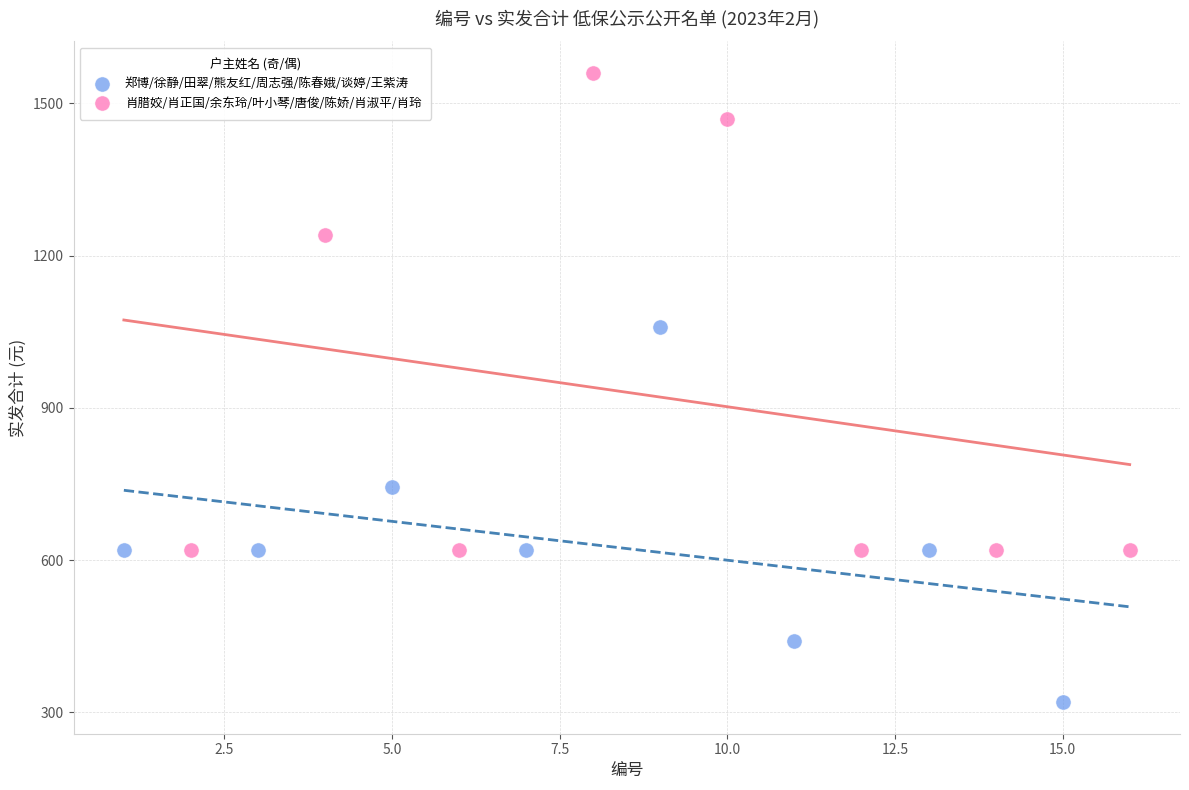

Which series has the widest spread of Y values?

肖腊姣/肖正国/余东玲/叶小琴/唐俊/陈娇/肖淑平/肖玲